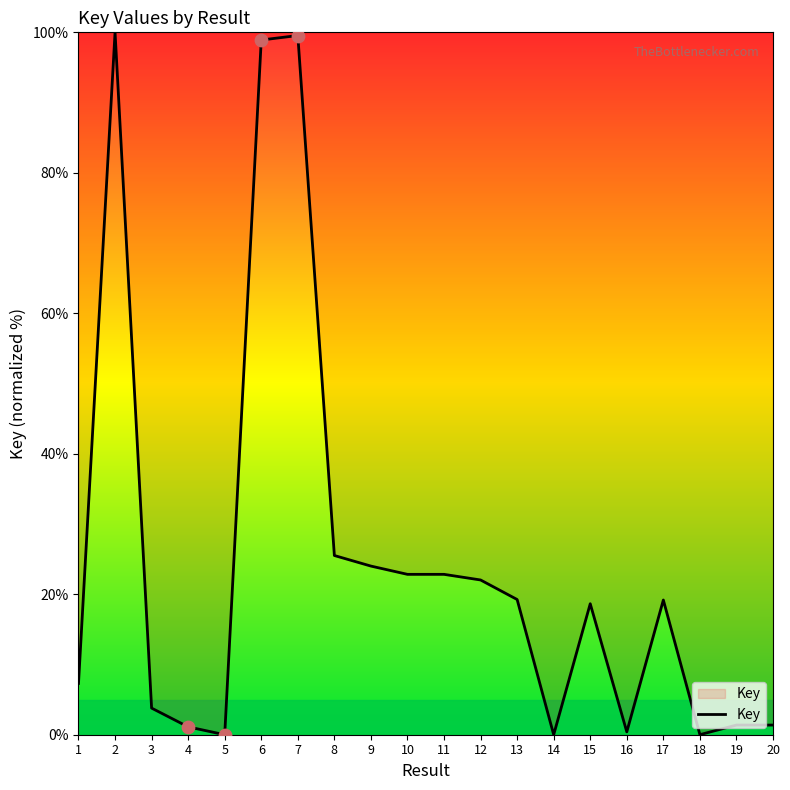

What is the change in value from 8 to 19?

-24.1